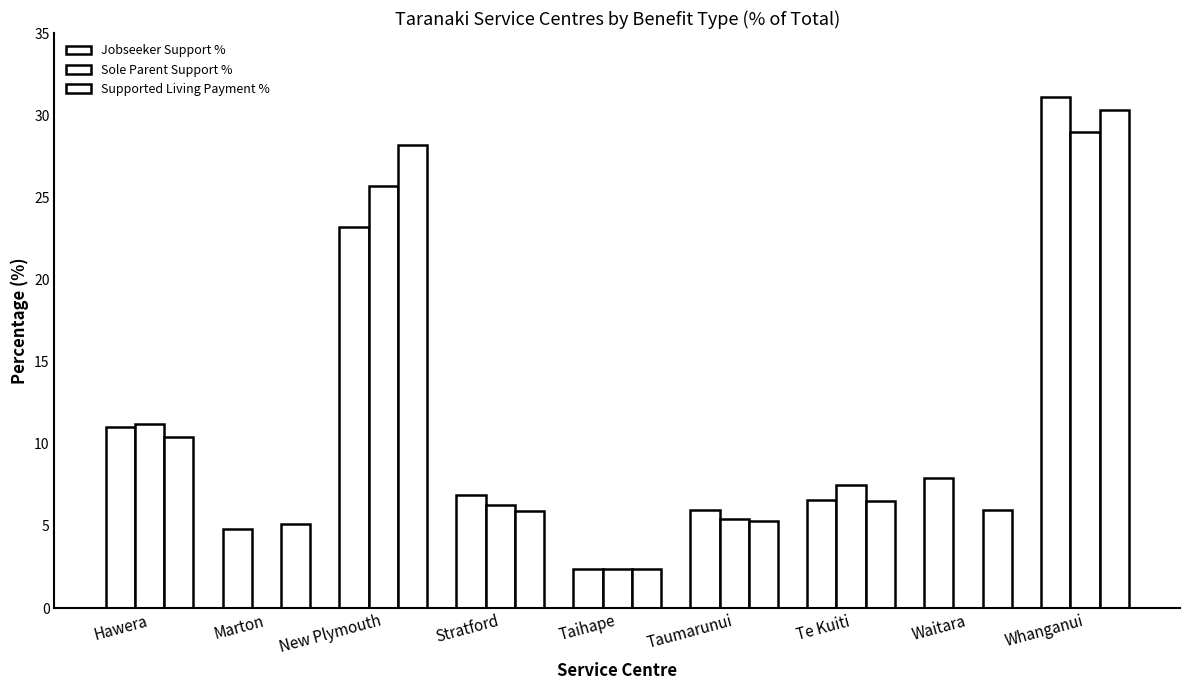

Rank the categories by Jobseeker Support % value from highest to lowest.

Whanganui, New Plymouth, Hawera, Waitara, Stratford, Te Kuiti, Taumarunui, Marton, Taihape